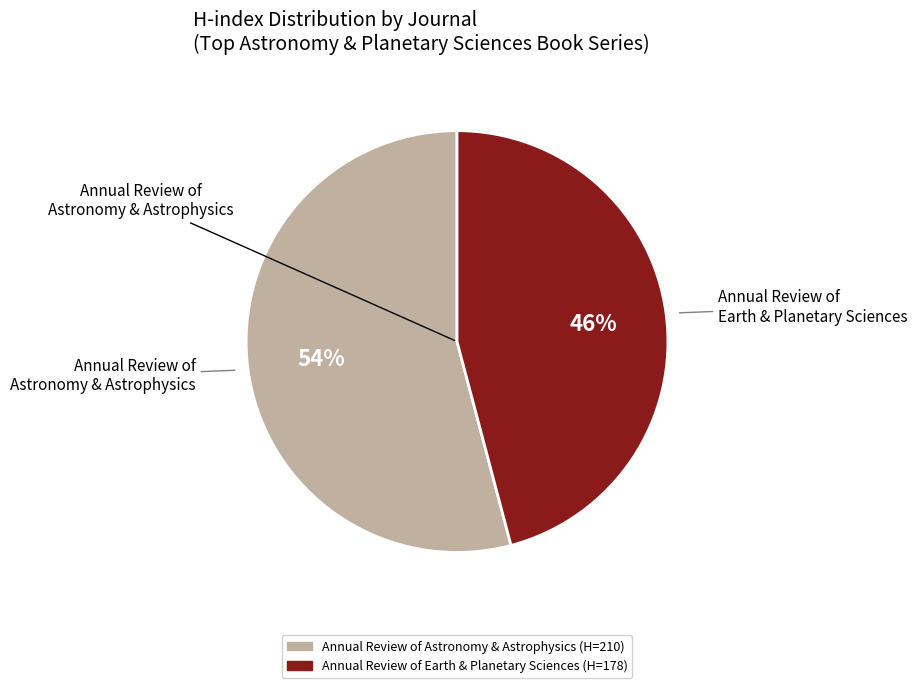

To the nearest percent, what is the average slice percentage?

50%